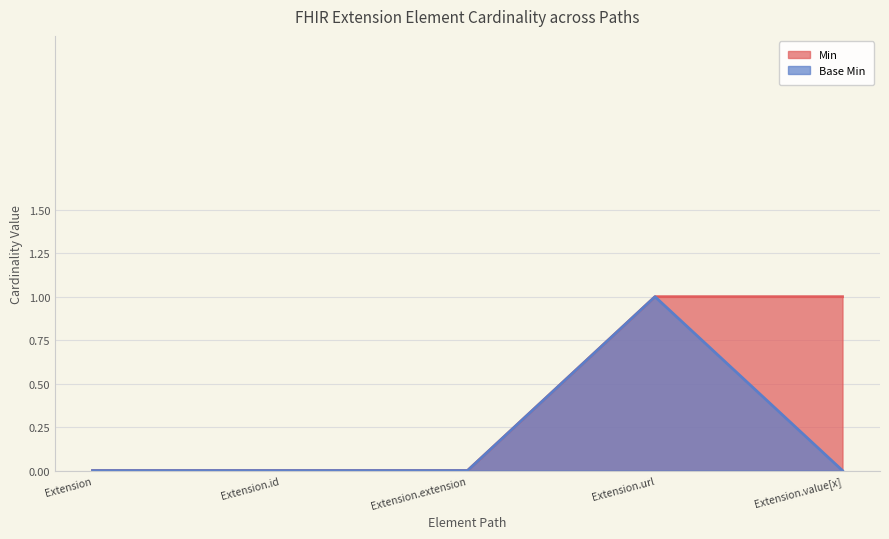

What is the difference between the maximum and second lowest values in the Min series?

1